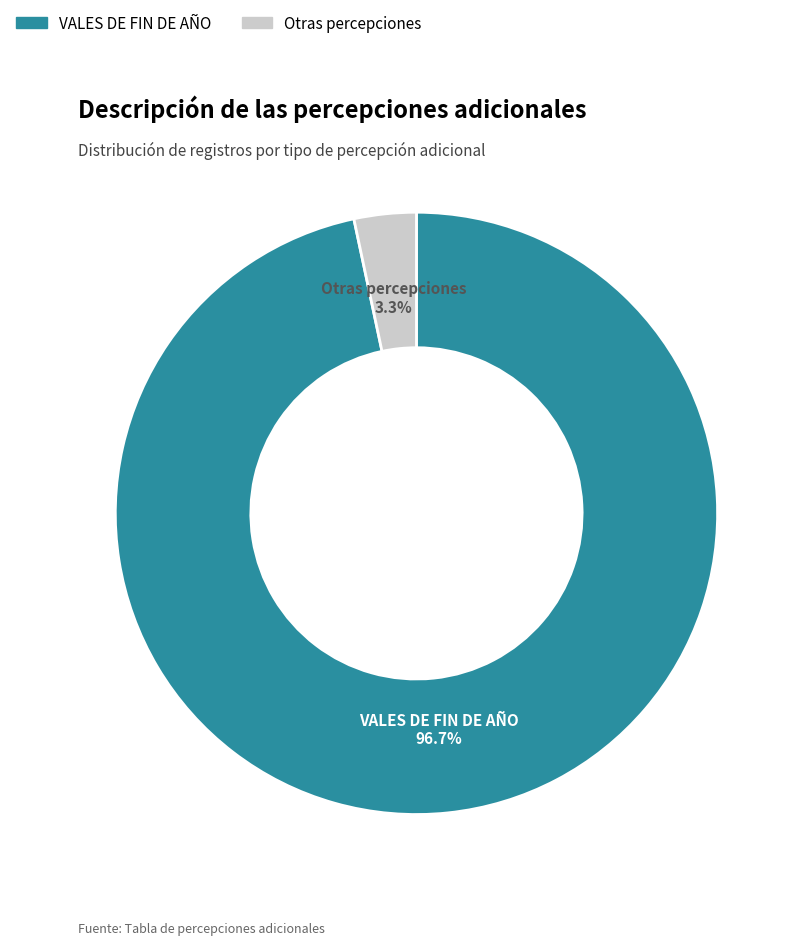

Is there any slice that represents more than half of the pie?

Yes